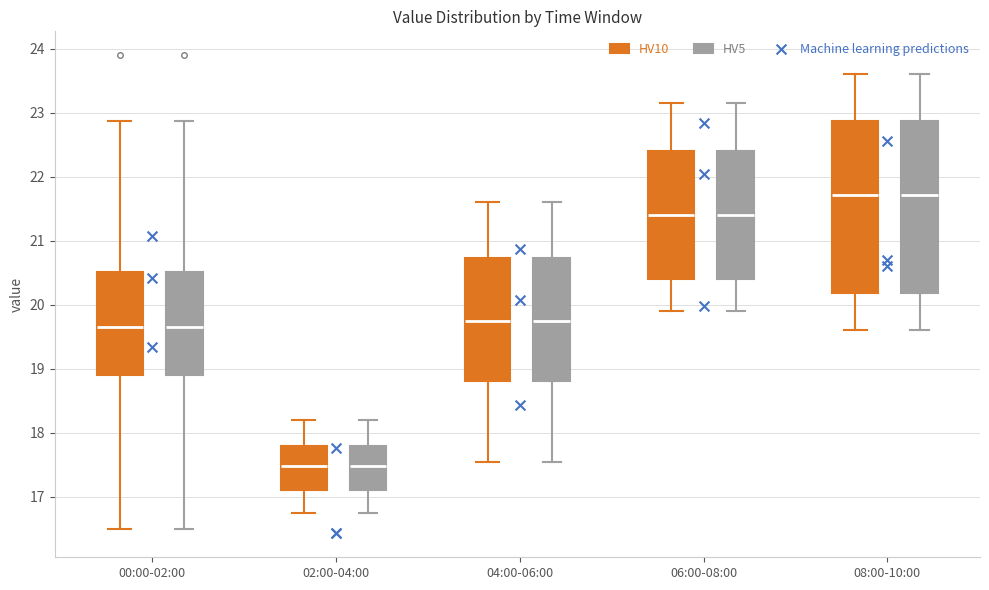

Reading left to right, transcribe this box plot: for each box, give where its median line is, the range the box spans, and where its two whiskers end, as read against the y-axis. The values are not printed on the chart, so give them approximately, as read against the axis.

00:00-02:00 (HV10): median 19.7, box 18.9 to 20.5, whiskers 16.5 to 22.9
00:00-02:00 (HV5): median 19.7, box 18.9 to 20.5, whiskers 16.5 to 22.9
02:00-04:00 (HV10): median 17.5, box 17.1 to 17.8, whiskers 16.8 to 18.2
02:00-04:00 (HV5): median 17.5, box 17.1 to 17.8, whiskers 16.8 to 18.2
04:00-06:00 (HV10): median 19.8, box 18.8 to 20.7, whiskers 17.6 to 21.6
04:00-06:00 (HV5): median 19.8, box 18.8 to 20.7, whiskers 17.6 to 21.6
06:00-08:00 (HV10): median 21.4, box 20.4 to 22.4, whiskers 19.9 to 23.2
06:00-08:00 (HV5): median 21.4, box 20.4 to 22.4, whiskers 19.9 to 23.2
08:00-10:00 (HV10): median 21.7, box 20.2 to 22.9, whiskers 19.6 to 23.6
08:00-10:00 (HV5): median 21.7, box 20.2 to 22.9, whiskers 19.6 to 23.6